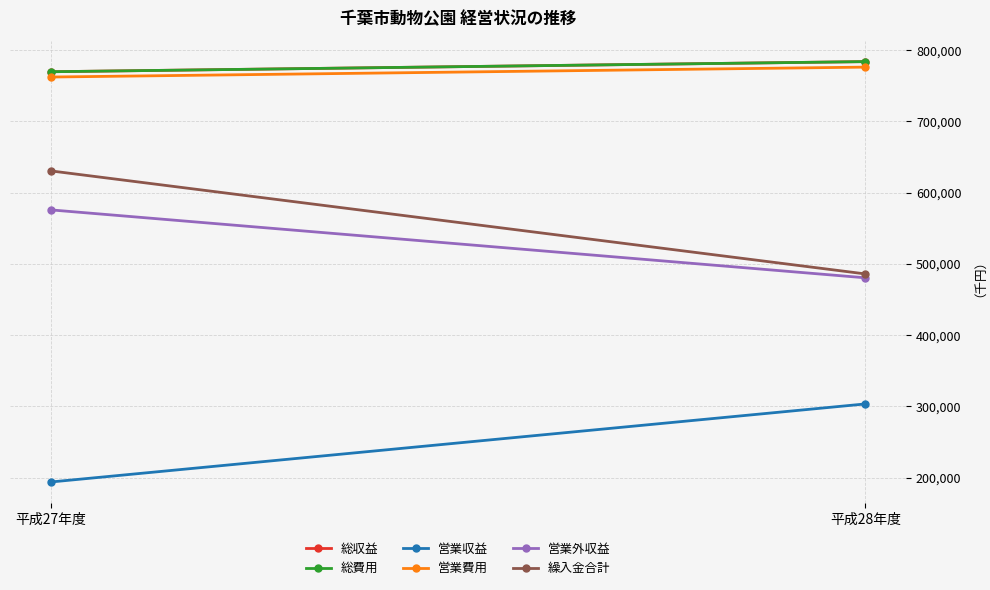

The 営業外収益 series shows 575849 at 平成27年度. True or false?

True